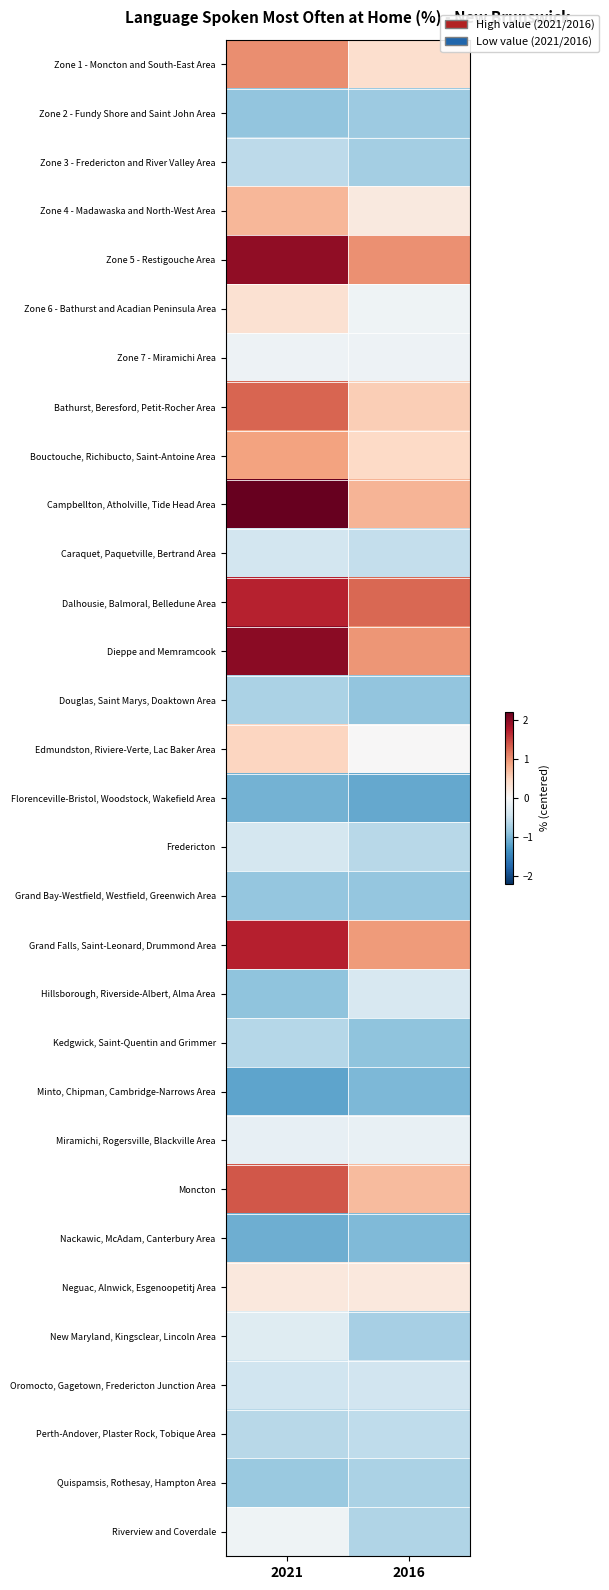

What is the minimum value shown in the chart?

-1.2